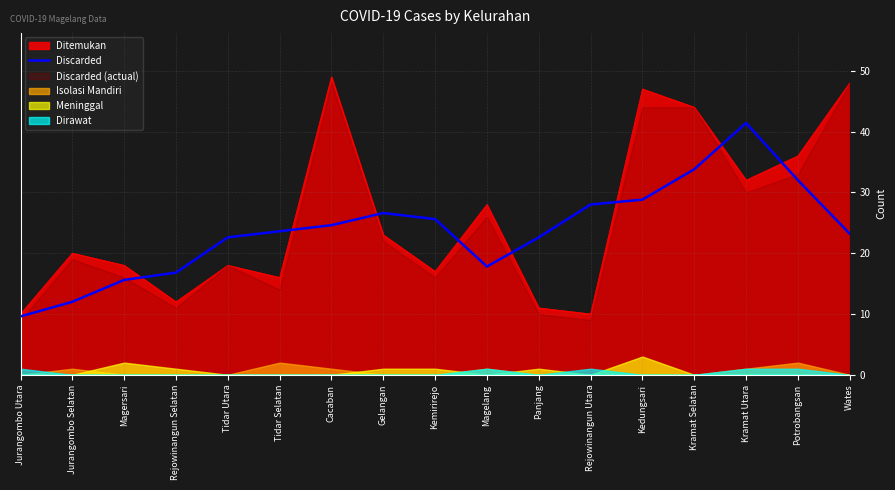

Is it true that the value at Gelangan is 26.6?

True